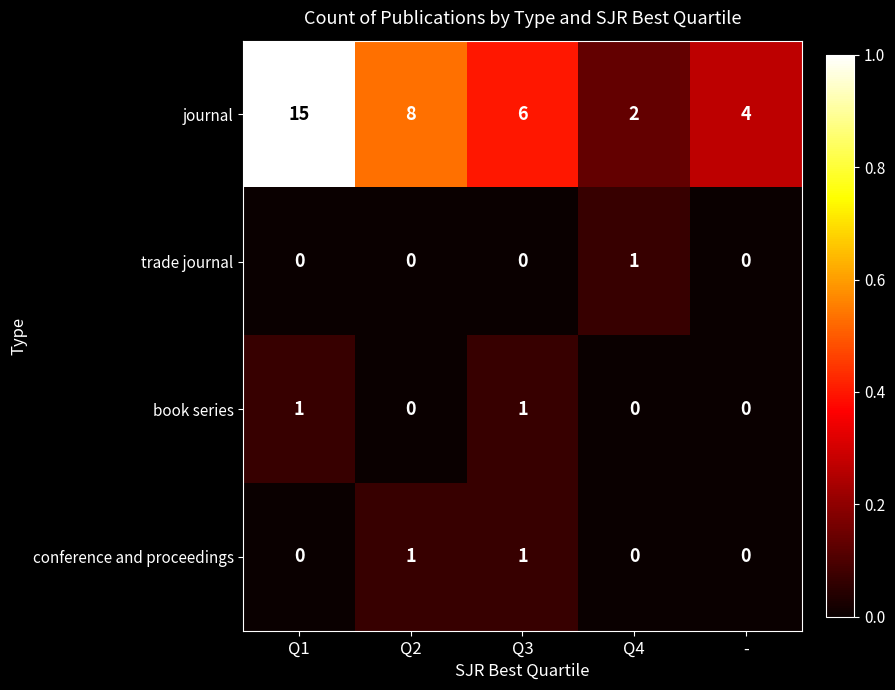

What is the maximum value shown in the chart?

15